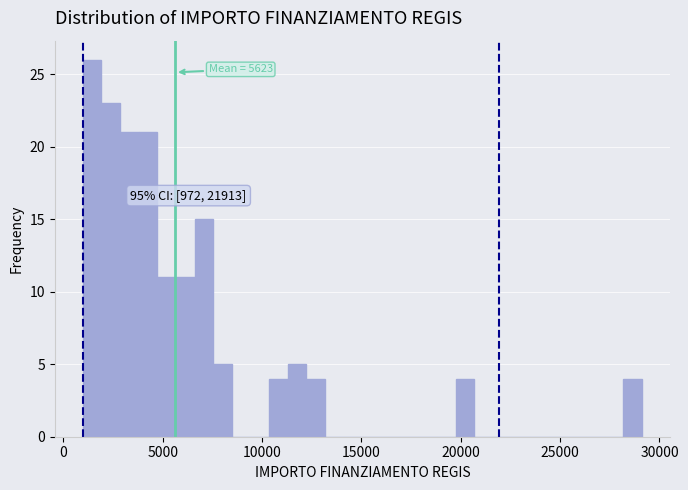

Around what value on the x-axis is the tallest bar? Give the approximate position of its centre, as read against the axis.

1500